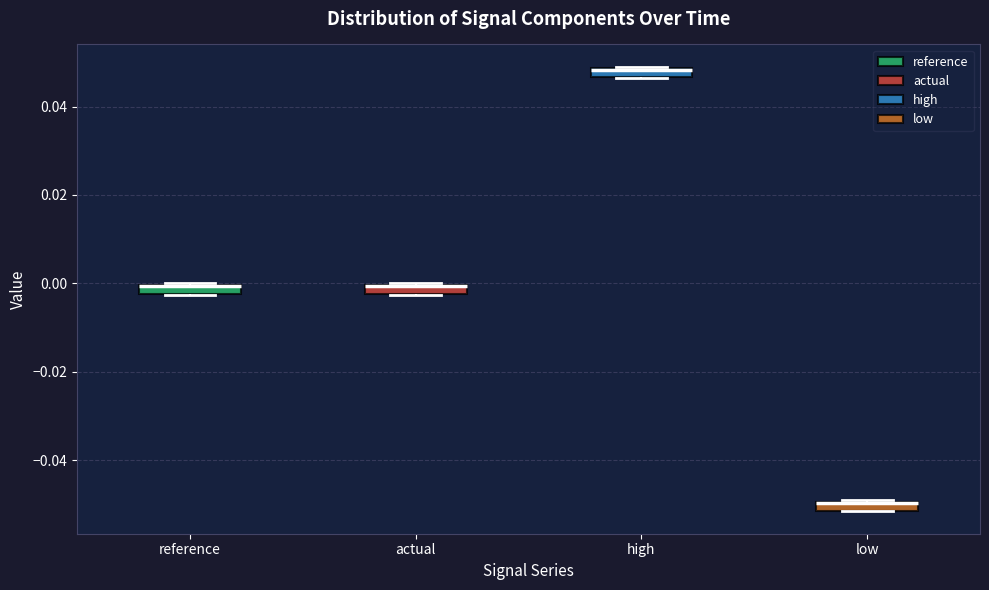

Where is the upper edge of the box for actual on the y-axis? The values are not printed on the chart, so give them approximately, as read against the axis.

0.000